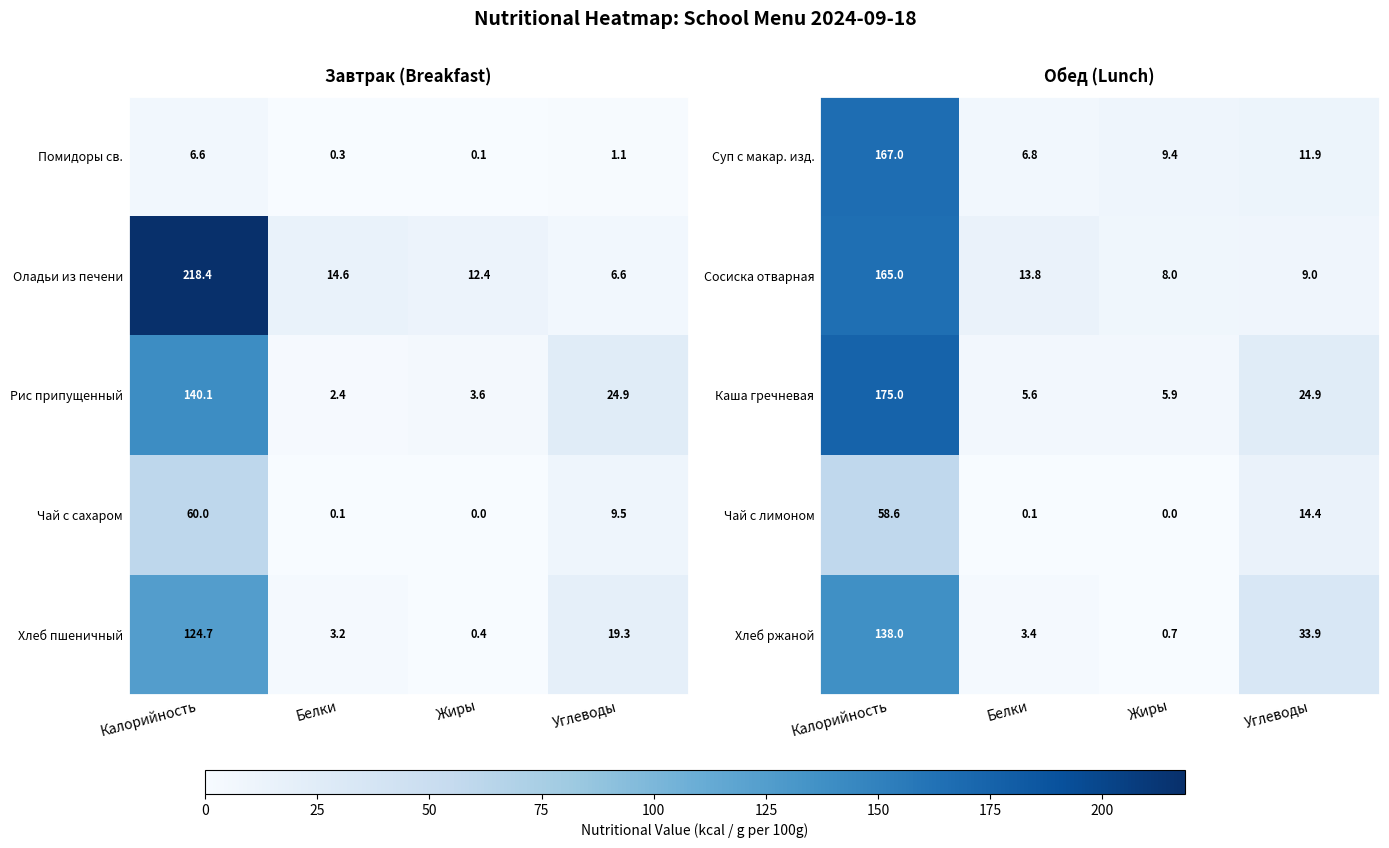

What is the average value of the Чай с лимоном series?

18.3